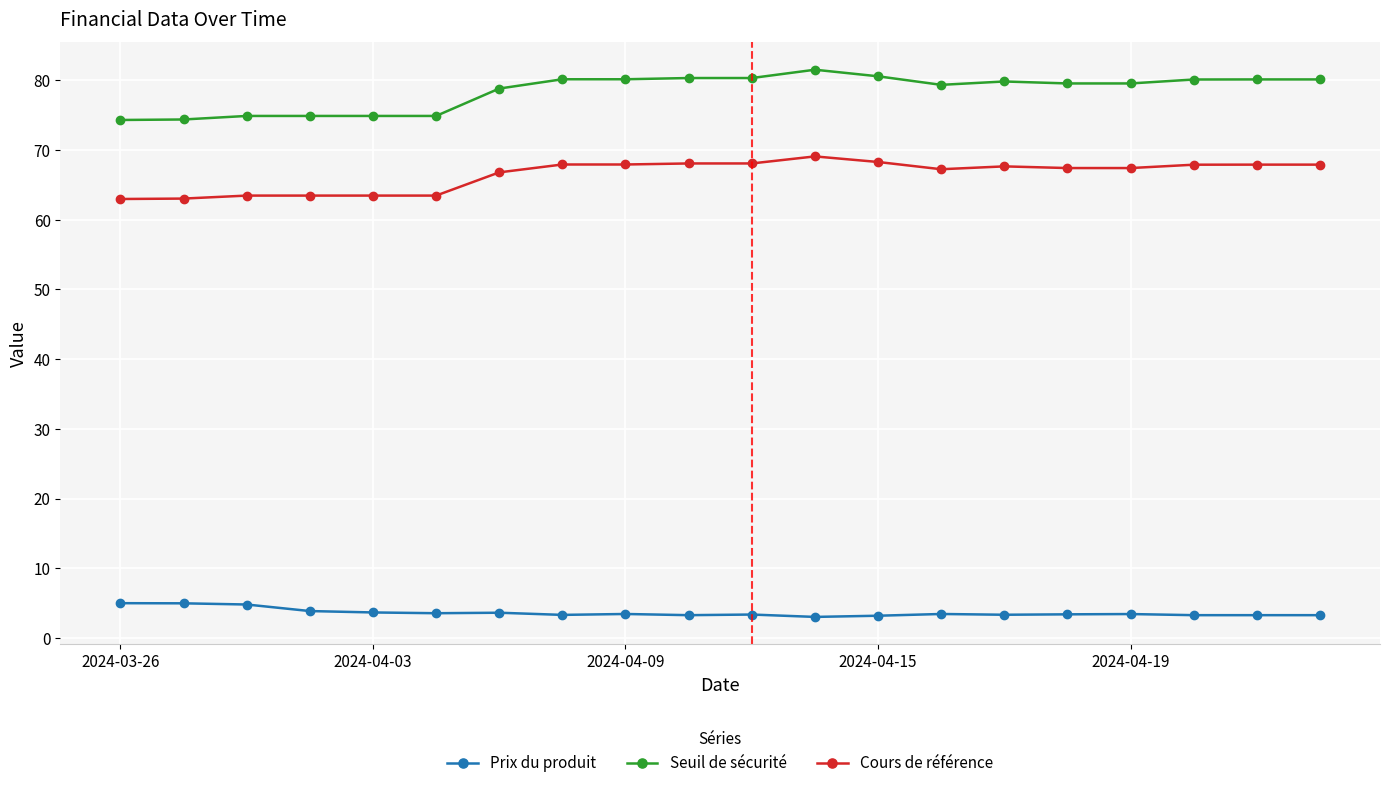

What is the maximum value for Prix du produit?

5.0